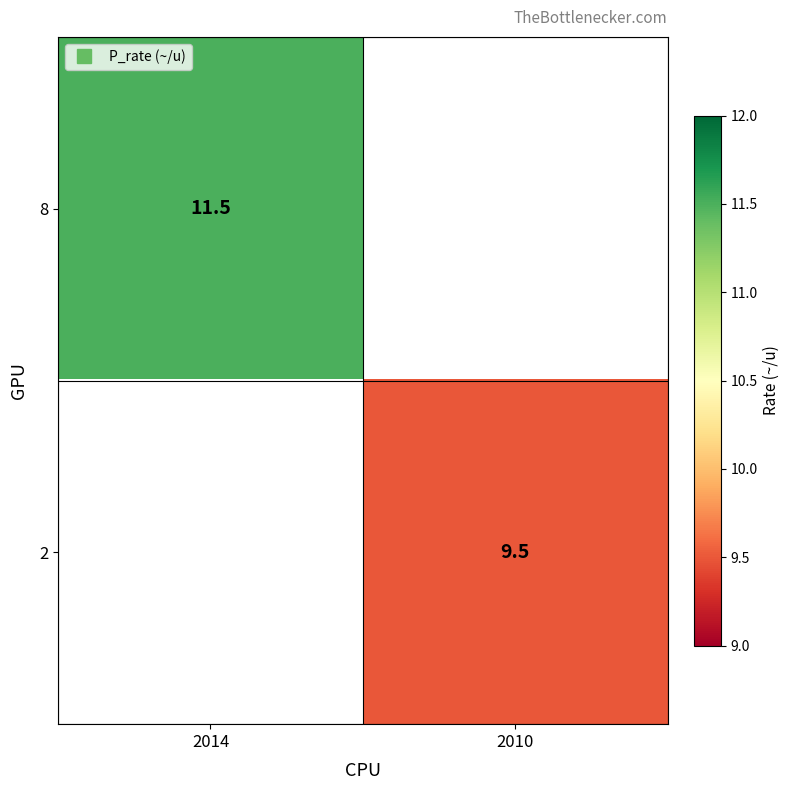

Is the value of 8 at 2014 greater than the value of 2 at 2010?

Yes